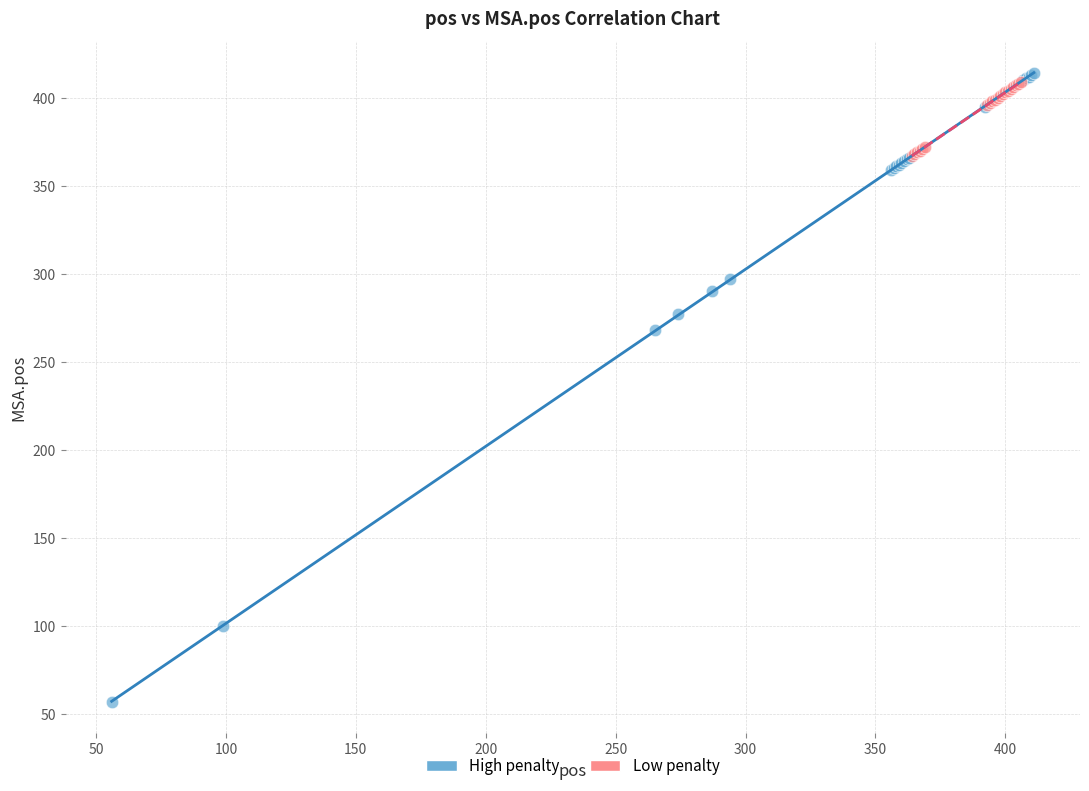

Which series contains the lowest Y value?

High penalty